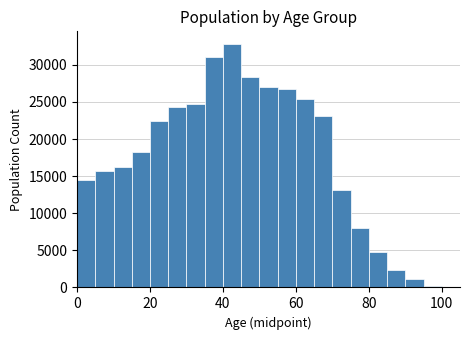

Read against the x-axis, roughly where is the centre of the tallest bar?

42